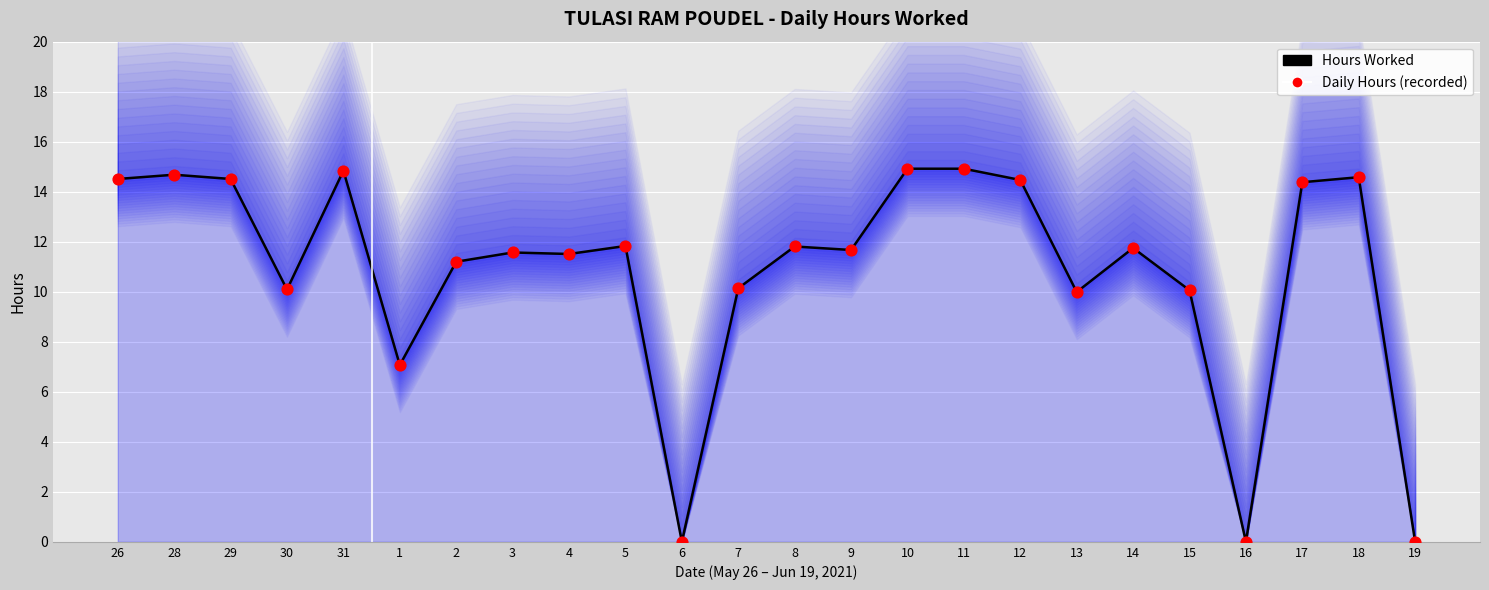

Which series reaches the minimum Y coordinate?

Hours Worked (line)